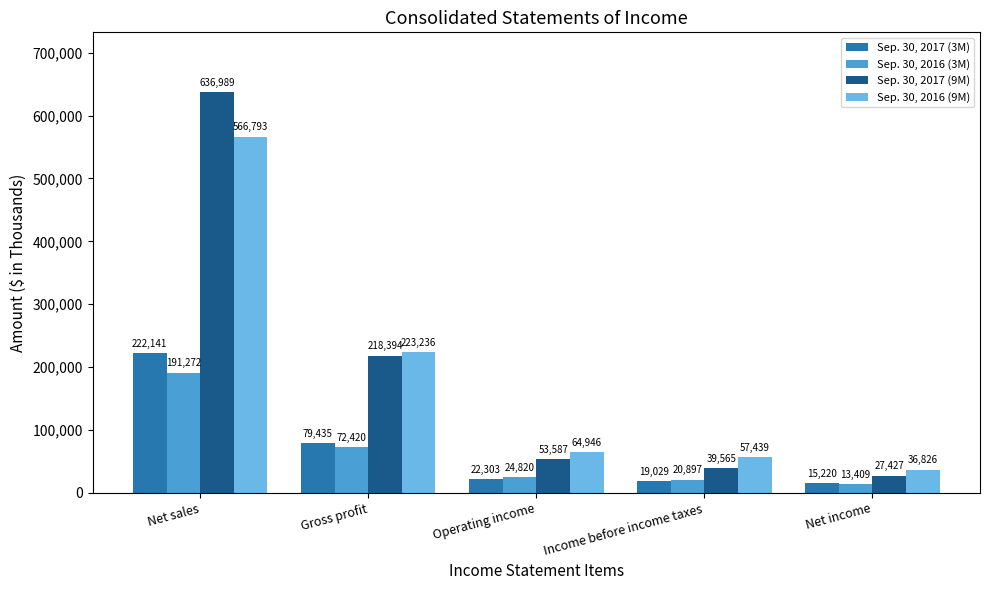

What is the label of the 3rd bar from the right?

Operating income